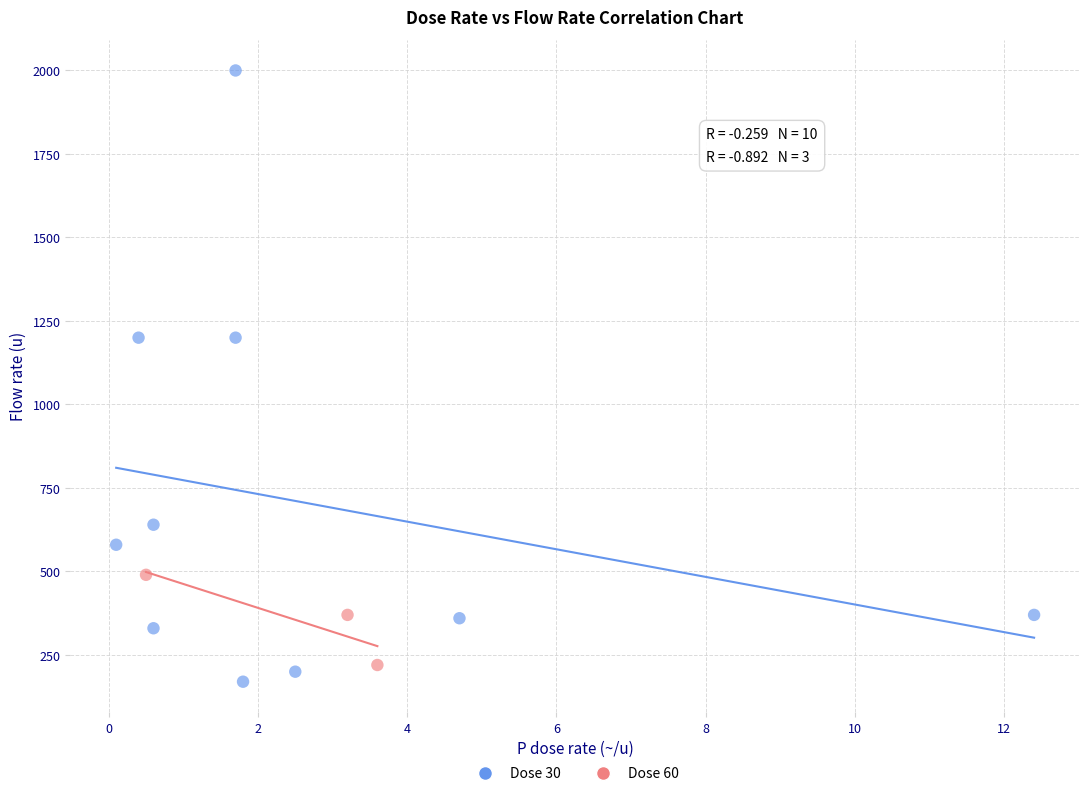

Which series has the widest spread of Y values?

Dose 30